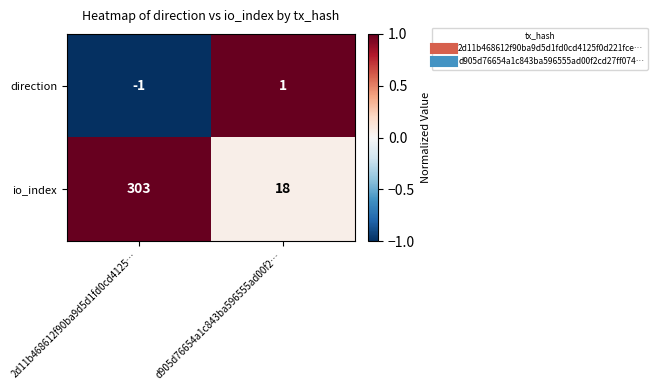

What is the difference between the maximum and minimum values in the io_index series?

285